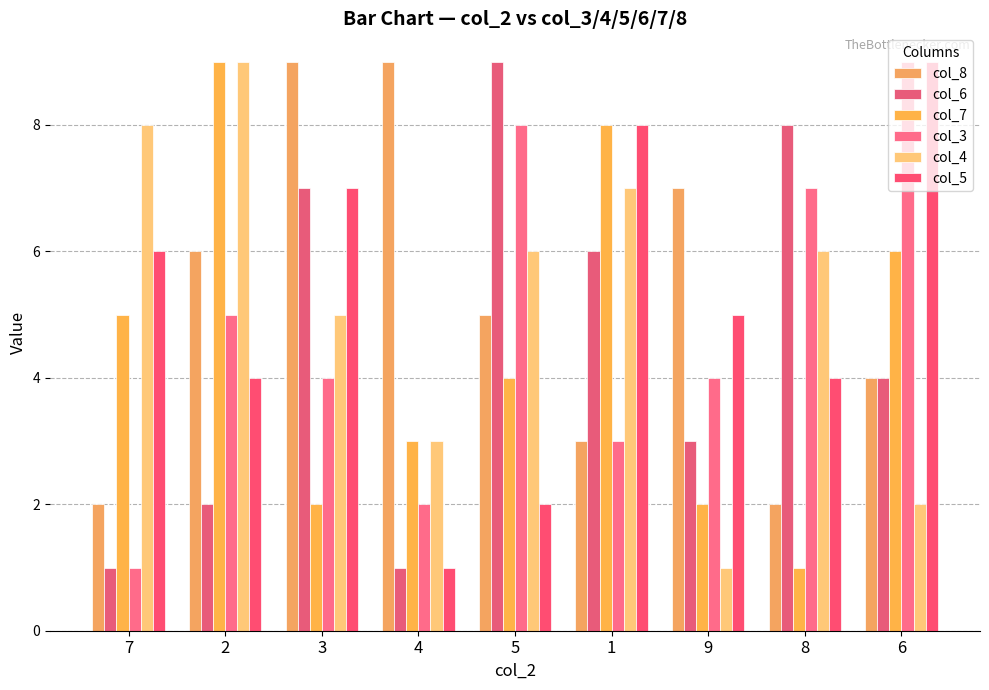

Is it true that col_8 equals 5 at 5?

True